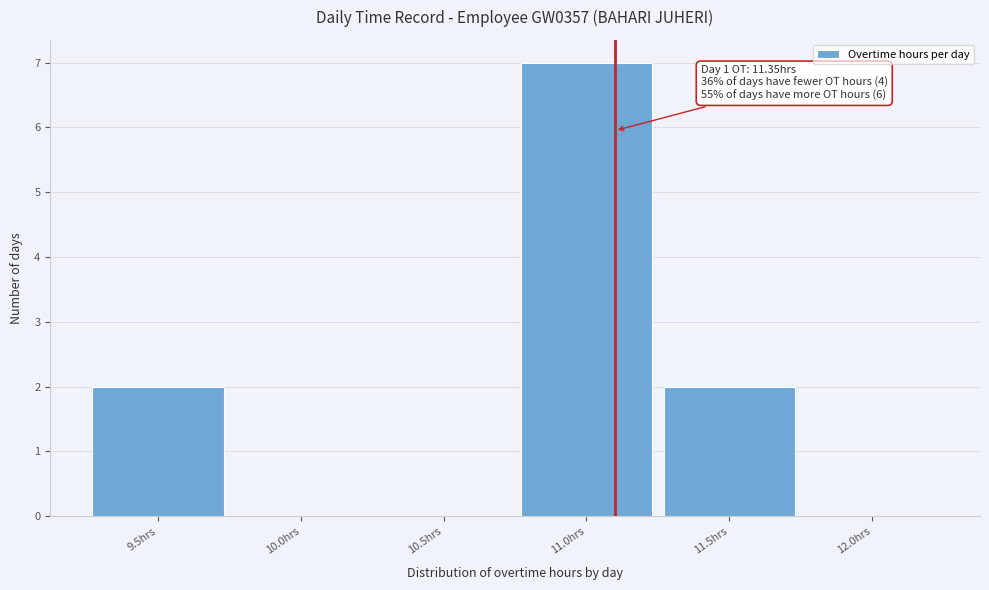

Reading left to right, list all the values displayed in this chart.

9.5hrs=2	10.0hrs=0	10.5hrs=0	11.0hrs=7	11.5hrs=2	12.0hrs=0